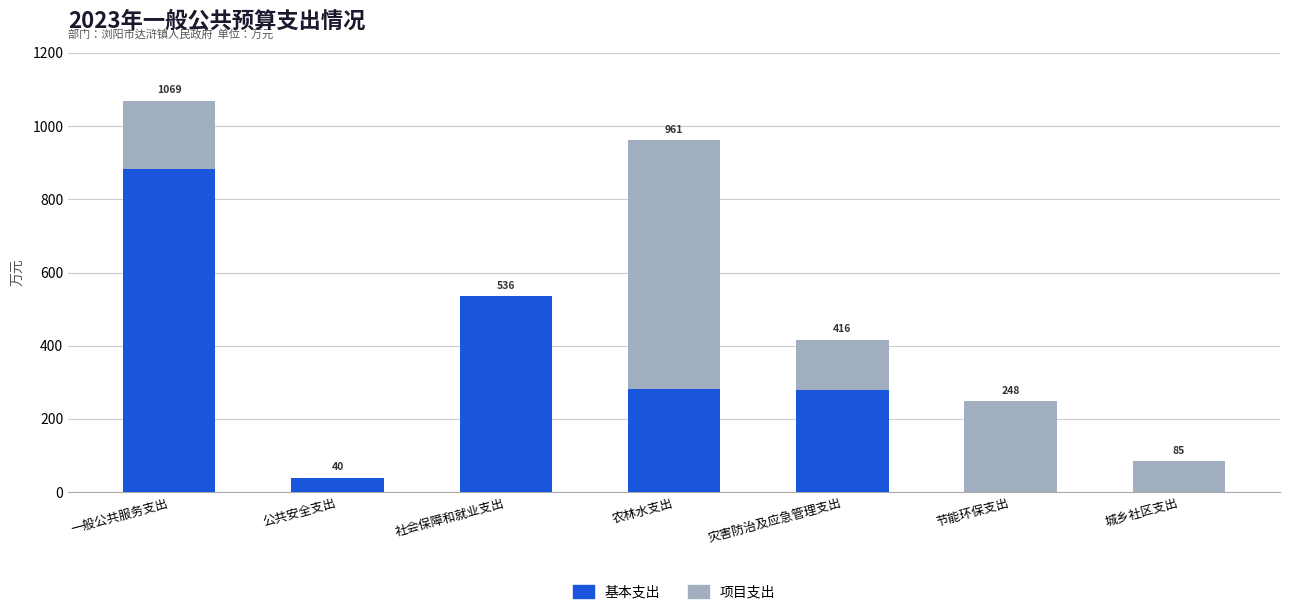

The value of 基本支出 at 社会保障和就业支出 is 535.7. True or false?

True